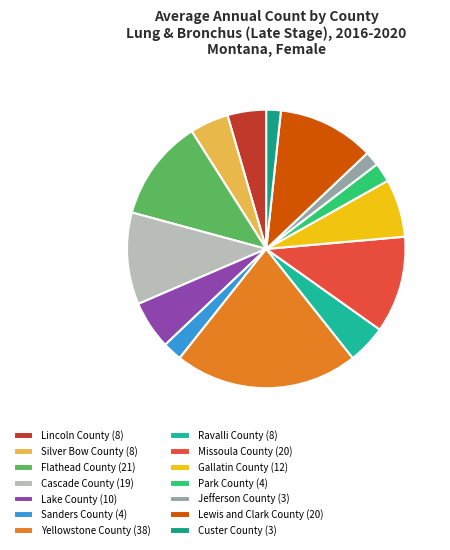

Does any single category account for the majority?

No